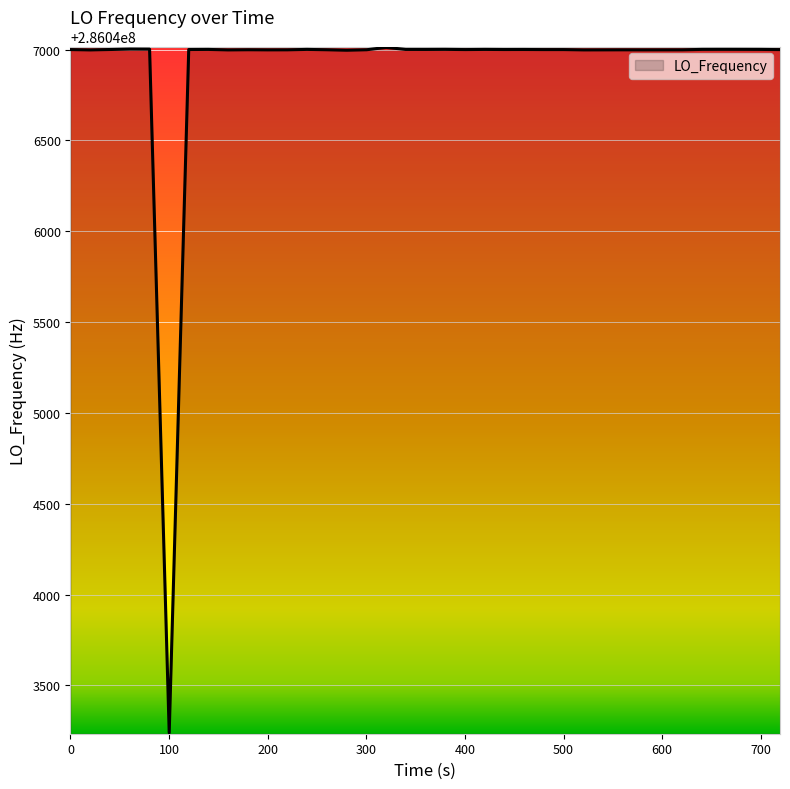

What is the smallest value displayed?

286043239.2